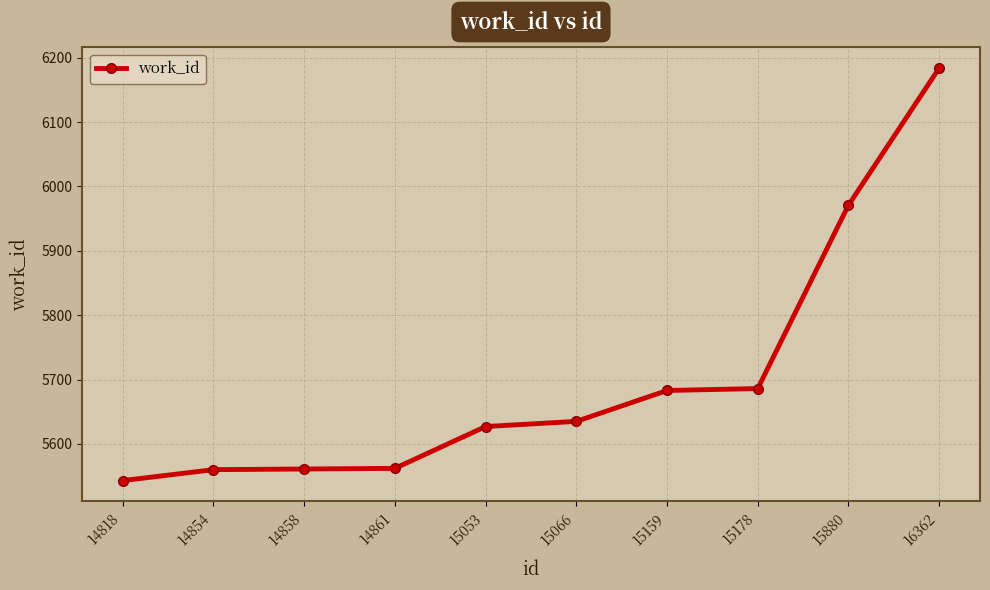

Which category has the lowest value across all series?

14818